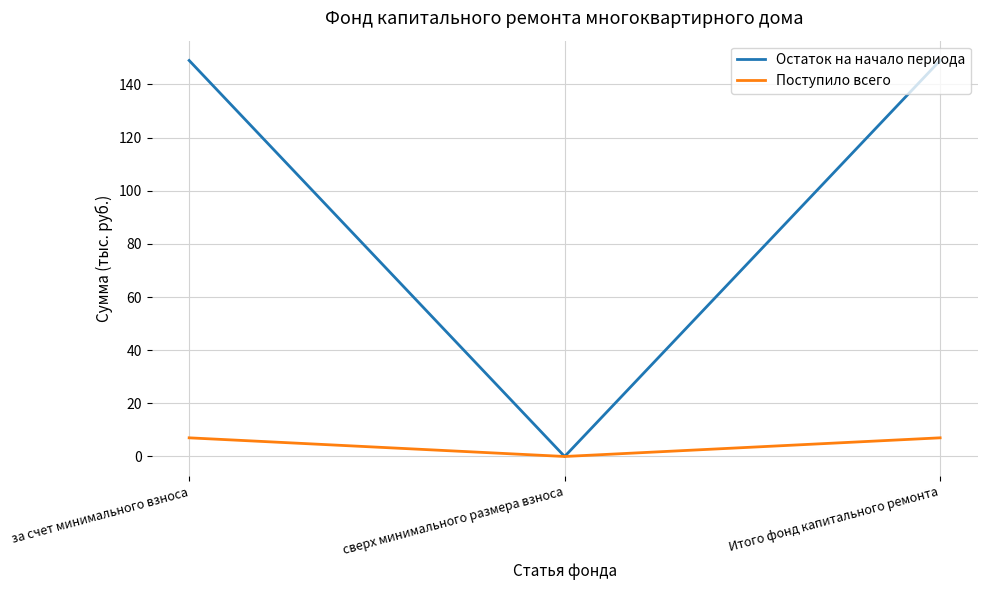

Rank the series at за счет минимального взноса from lowest to highest value.

Поступило всего, Остаток на начало периода